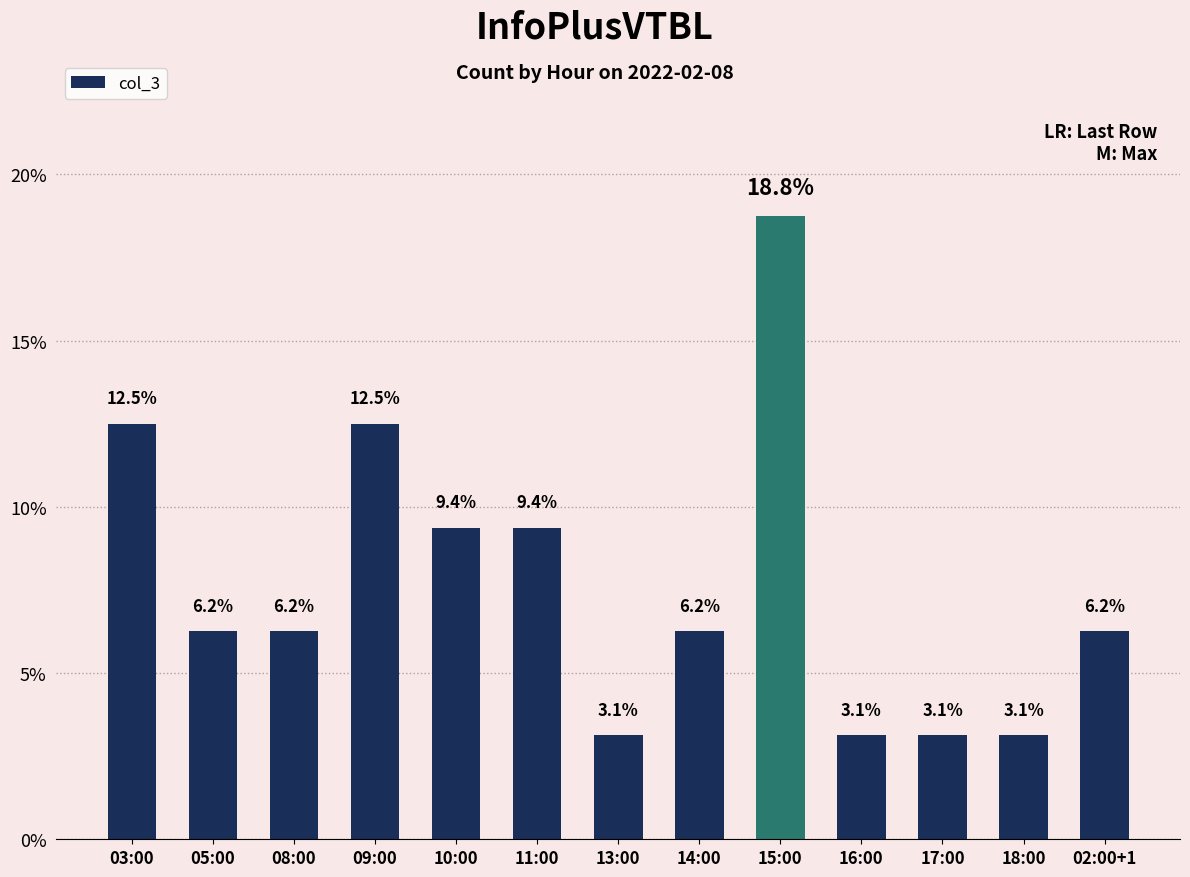

How many bars are there in total?

13